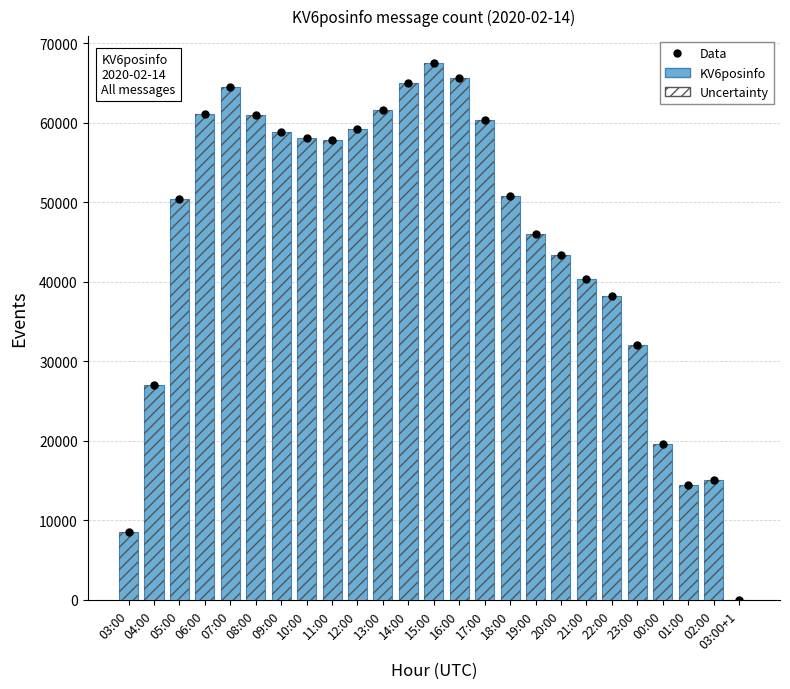

How many bars are there in total?

25